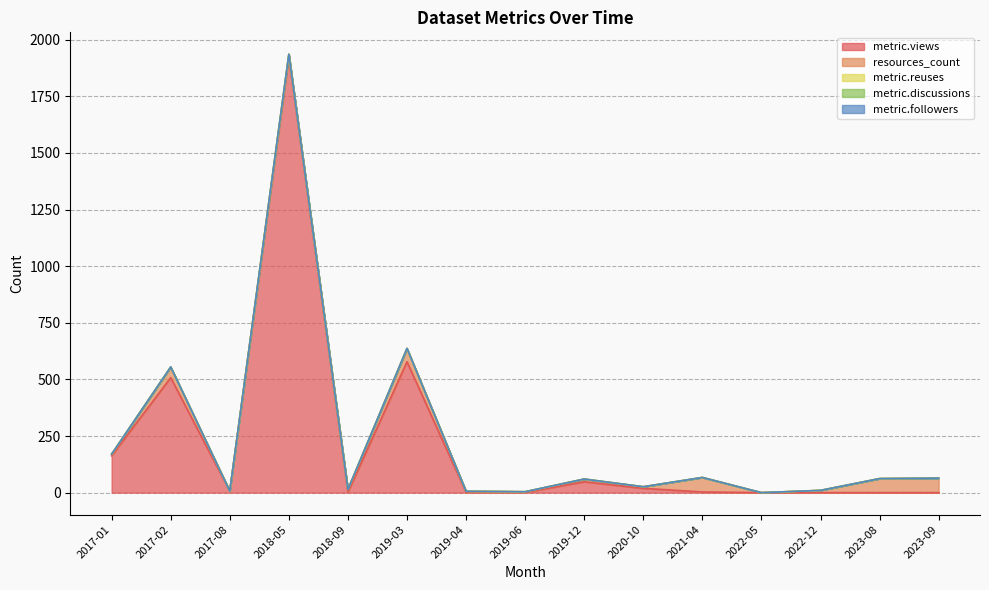

Which category has the highest value in the metric.discussions series?

2017-01